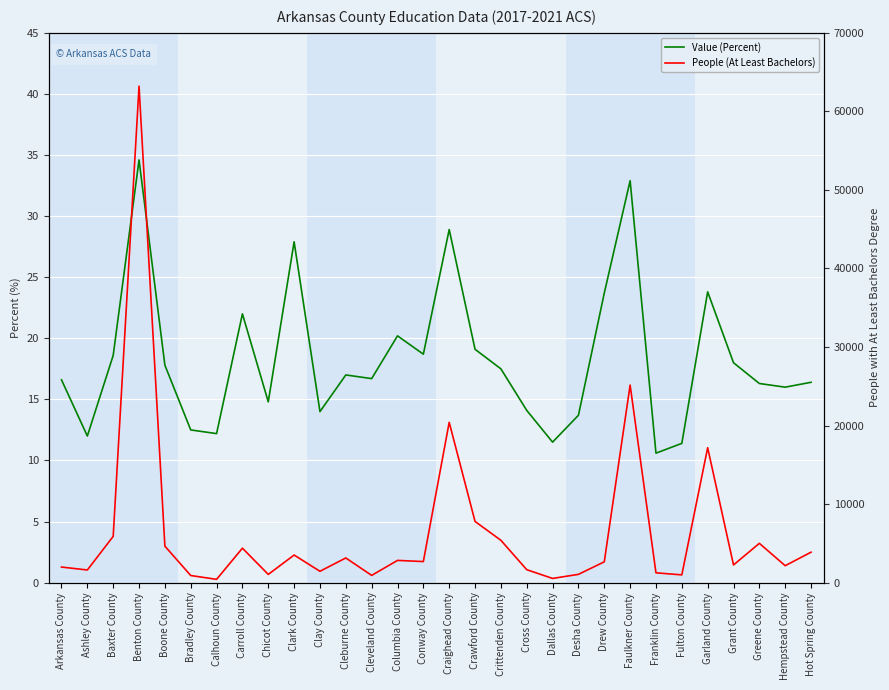

Between Clark County and Benton County, which is larger?

Benton County